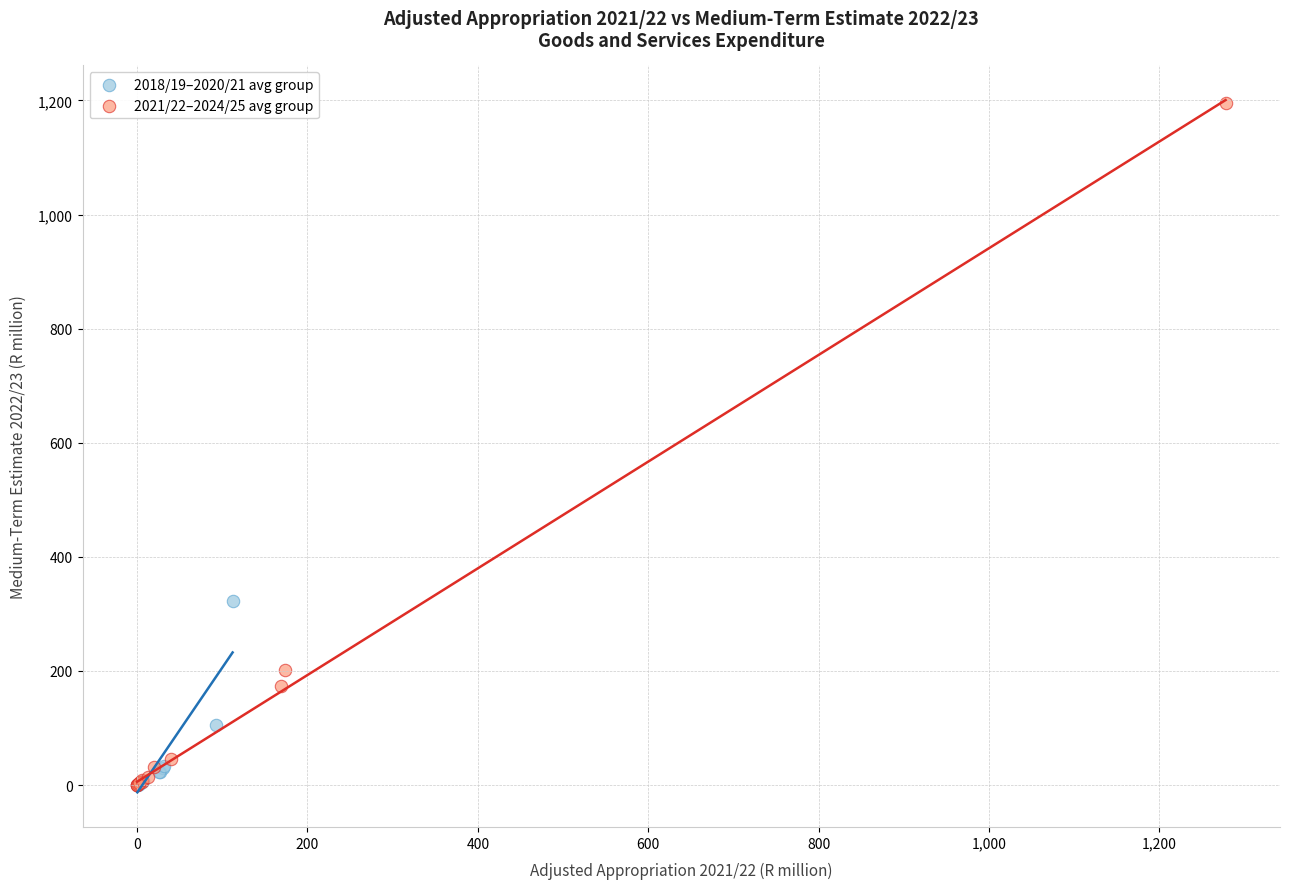

Which series contains the highest Y value?

2021/22–2024/25 avg group